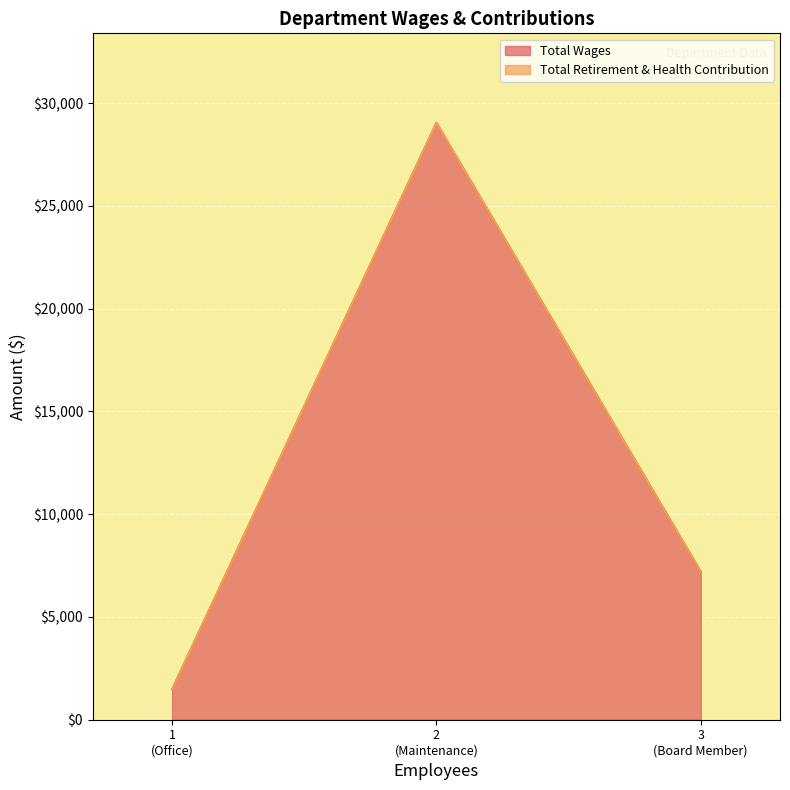

What is the sum of all Total Wages values?

37716